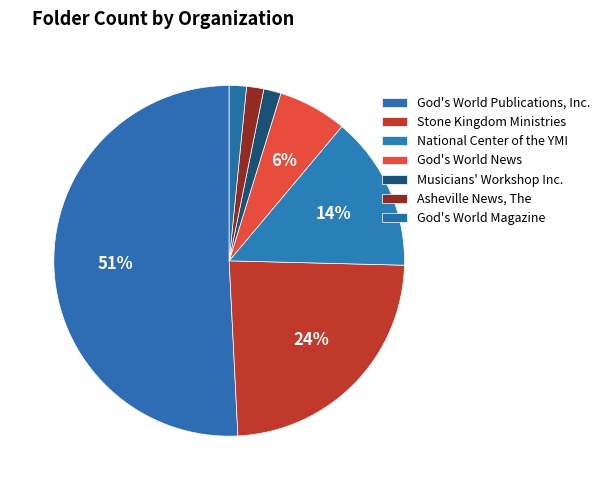

Rank the categories by value from highest to lowest.

God's World Publications, Inc., Stone Kingdom Ministries, National Center of the YMI, God's World News, Musicians' Workshop Inc., Asheville News, The, God's World Magazine